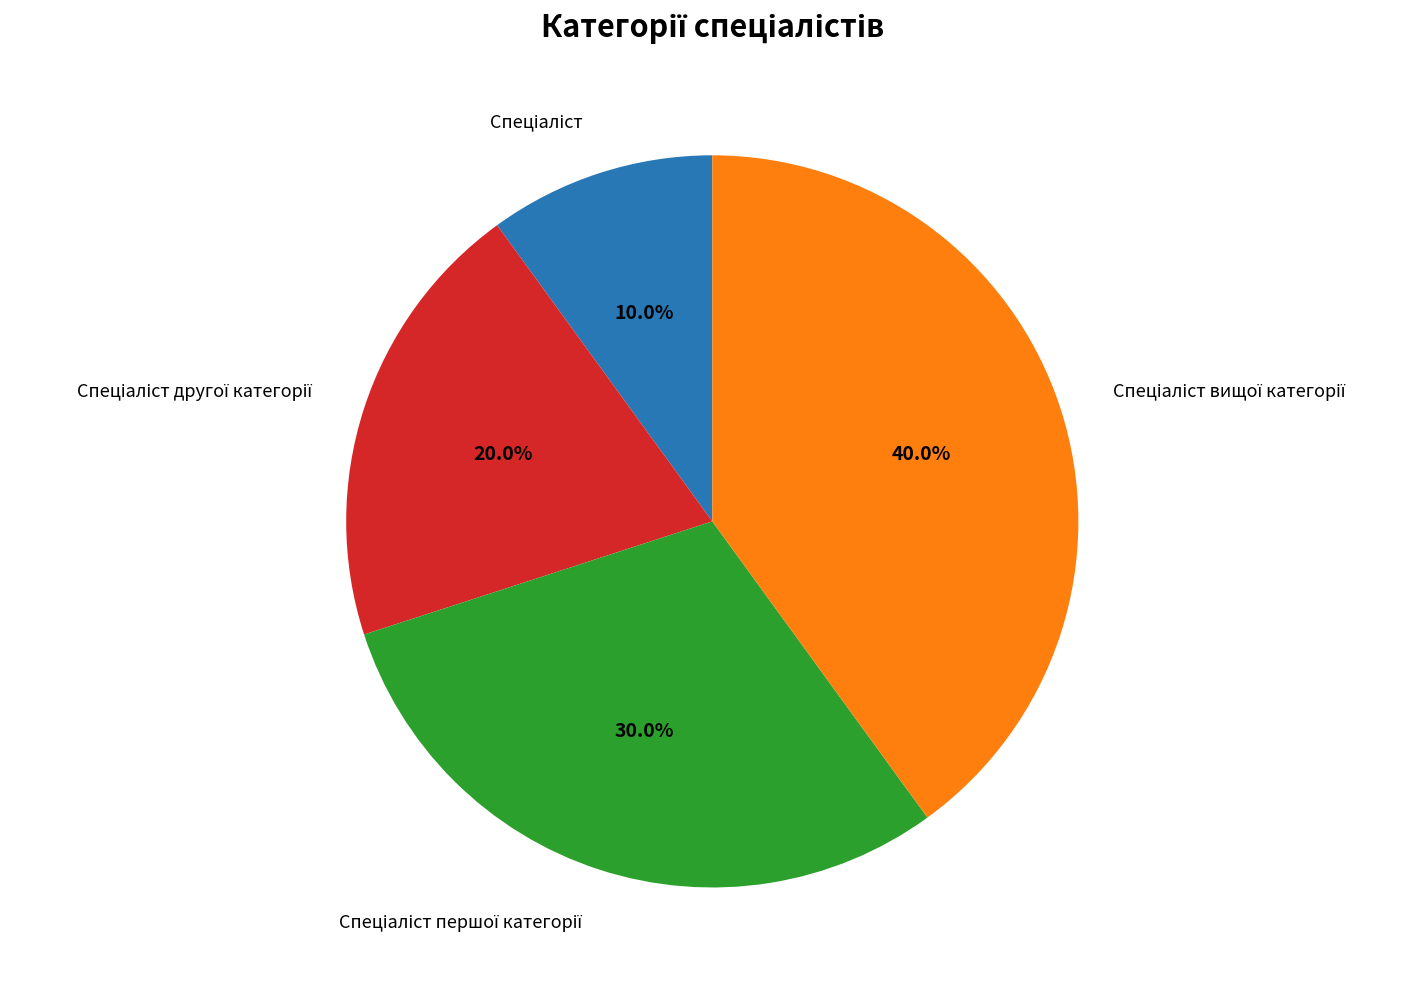

Is there a majority slice in this chart?

No